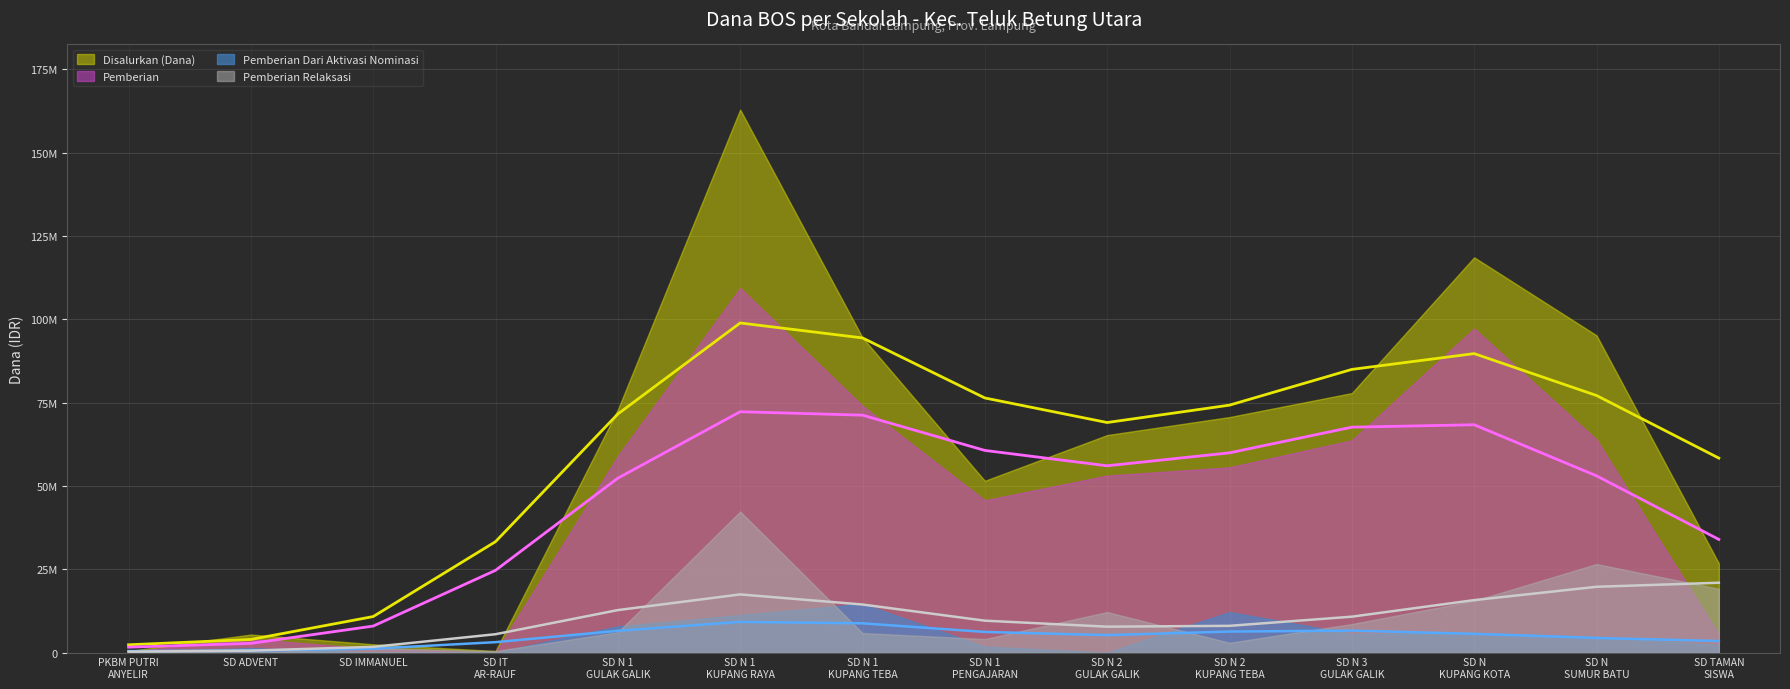

Reading left to right, transcribe all the data shown in this chart.

Disalurkan (Dana): PKBM PUTRI ANYELIR=450000	SD ADVENT=5400000	SD IMMANUEL=2475000	SD IT AR-RAUF=450000	SD NEGERI 1 GULAK GALIK=72900000	SD NEGERI 1 KUPANG RAYA=162900000	SD NEGERI 1 KUPANG TEBA=94500000	SD NEGERI 1 PENGAJARAN=51525000	SD NEGERI 2 GULAK GALIK=65250000	SD NEGERI 2 KUPANG TEBA=70650000	SD NEGERI 3 GULAK GALIK=77850000	SD NEGERI KUPANG KOTA=118575000	SD NEGERI SUMUR BATU=95175000	SD TAMAN SISWA=26775000
Pemberian: PKBM PUTRI ANYELIR=225000	SD ADVENT=4050000	SD IMMANUEL=1125000	SD IT AR-RAUF=0	SD NEGERI 1 GULAK GALIK=58950000	SD NEGERI 1 KUPANG RAYA=109350000	SD NEGERI 1 KUPANG TEBA=74025000	SD NEGERI 1 PENGAJARAN=45675000	SD NEGERI 2 GULAK GALIK=53100000	SD NEGERI 2 KUPANG TEBA=55575000	SD NEGERI 3 GULAK GALIK=63675000	SD NEGERI KUPANG KOTA=97200000	SD NEGERI SUMUR BATU=63900000	SD TAMAN SISWA=5400000
Pemberian Dari Aktivasi Nominasi: PKBM PUTRI ANYELIR=0	SD ADVENT=1350000	SD IMMANUEL=0	SD IT AR-RAUF=0	SD NEGERI 1 GULAK GALIK=7875000	SD NEGERI 1 KUPANG RAYA=11250000	SD NEGERI 1 KUPANG TEBA=14625000	SD NEGERI 1 PENGAJARAN=1800000	SD NEGERI 2 GULAK GALIK=0	SD NEGERI 2 KUPANG TEBA=12150000	SD NEGERI 3 GULAK GALIK=5625000	SD NEGERI KUPANG KOTA=5850000	SD NEGERI SUMUR BATU=4725000	SD TAMAN SISWA=2250000
Pemberian Relaksasi: PKBM PUTRI ANYELIR=225000	SD ADVENT=0	SD IMMANUEL=1350000	SD IT AR-RAUF=450000	SD NEGERI 1 GULAK GALIK=6075000	SD NEGERI 1 KUPANG RAYA=42300000	SD NEGERI 1 KUPANG TEBA=5850000	SD NEGERI 1 PENGAJARAN=4050000	SD NEGERI 2 GULAK GALIK=12150000	SD NEGERI 2 KUPANG TEBA=2925000	SD NEGERI 3 GULAK GALIK=8550000	SD NEGERI KUPANG KOTA=15525000	SD NEGERI SUMUR BATU=26550000	SD TAMAN SISWA=19125000